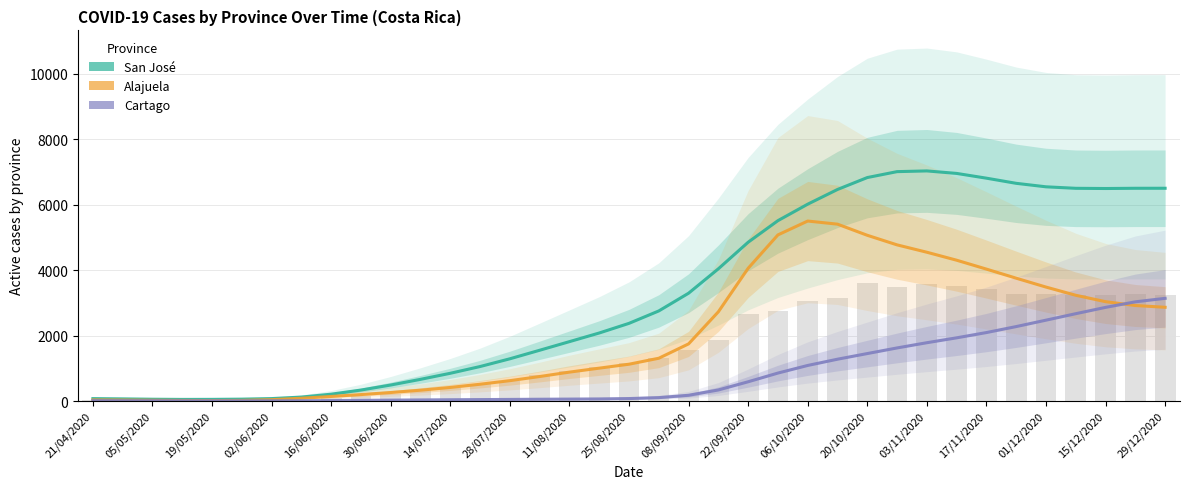

Rank the series at 33 from highest to lowest value.

San José, Alajuela, Cartago